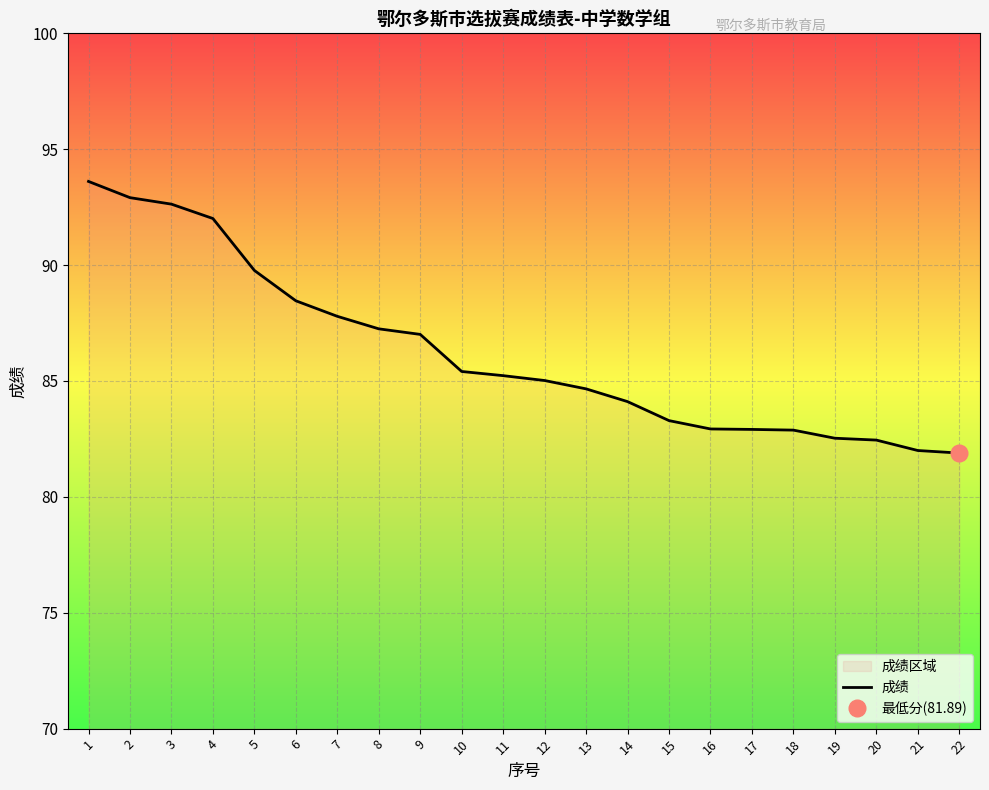

True or false: the data shows 87.2 at 8.

True